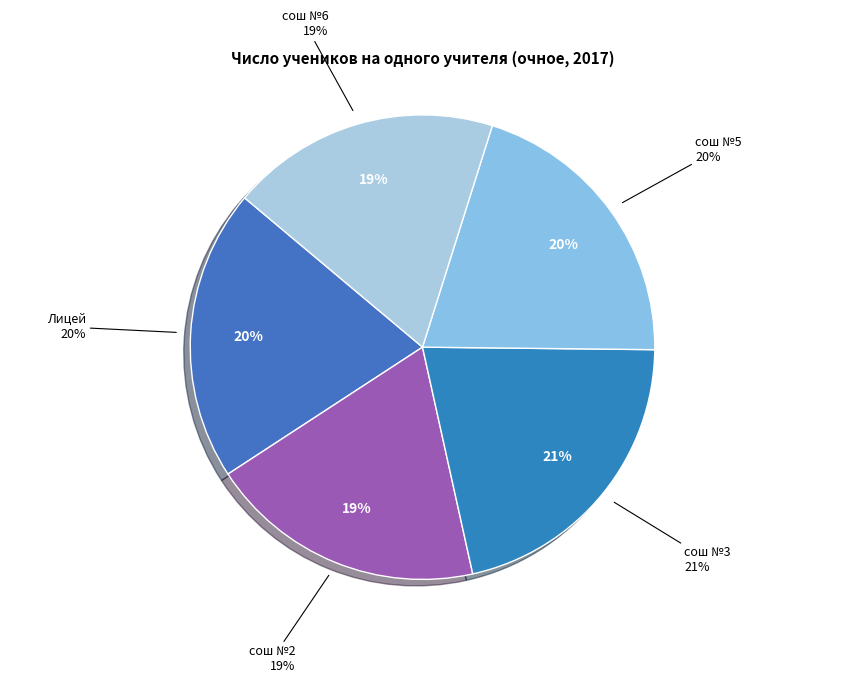

To the nearest percent, what percentage of the pie is сош №6?

19%